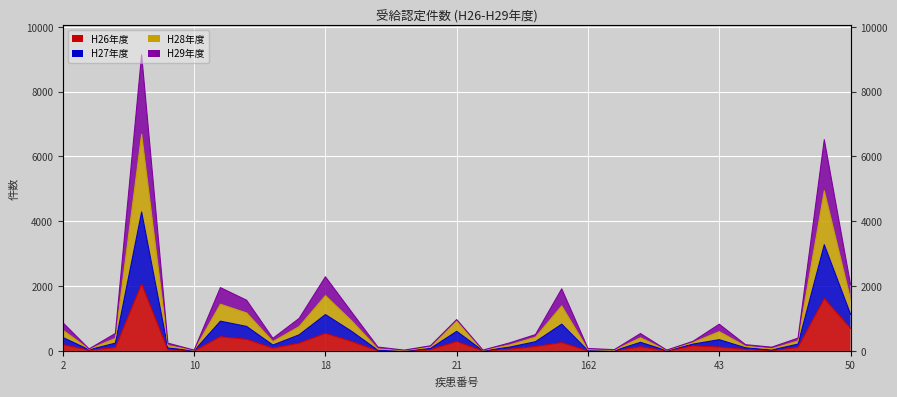

What is the maximum value shown in the chart?

9137